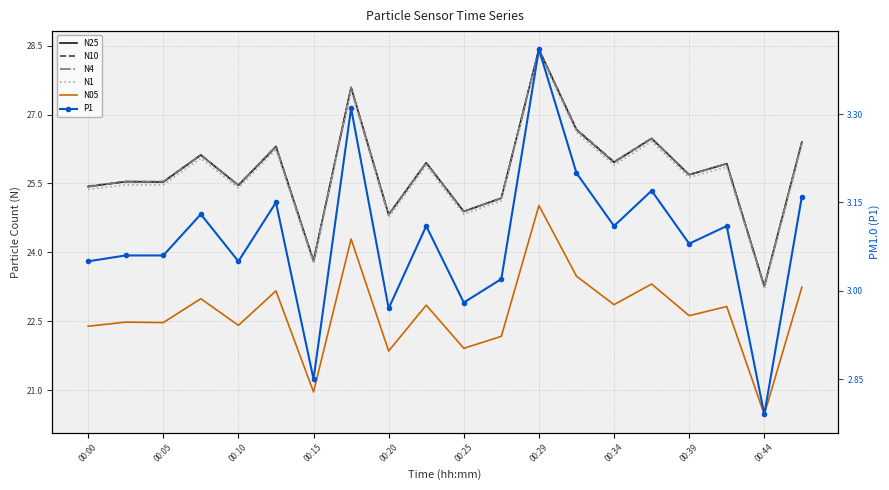

At which label does N4 first exceed 25?

00:00